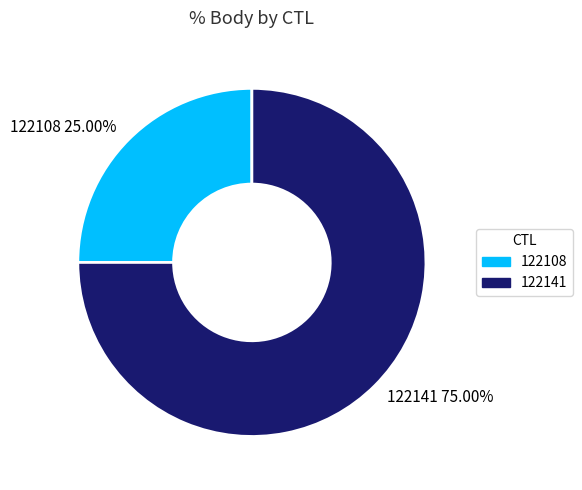

The 122141 slice represents 75% of the pie. True or false?

True